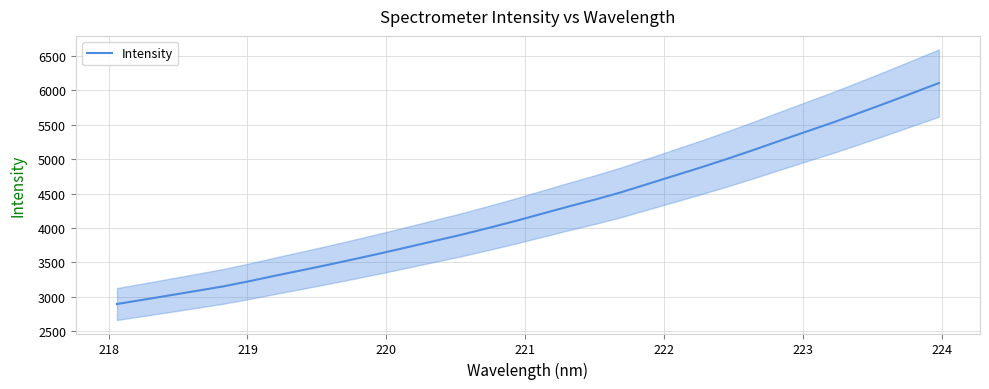

What is the greatest value displayed?

6103.9